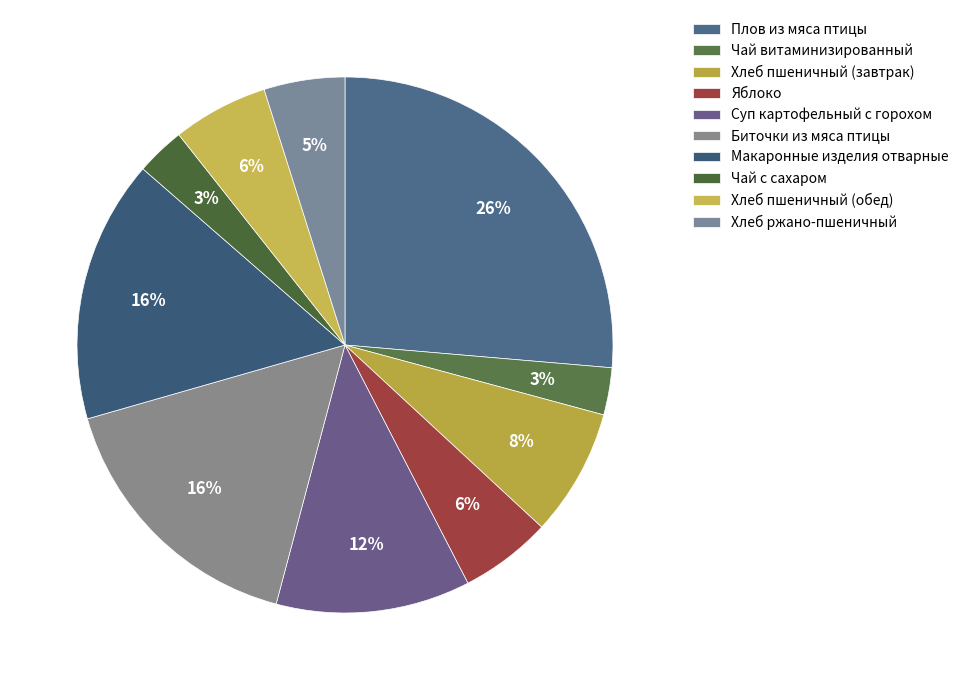

To the nearest percent, what is the average slice percentage?

10%